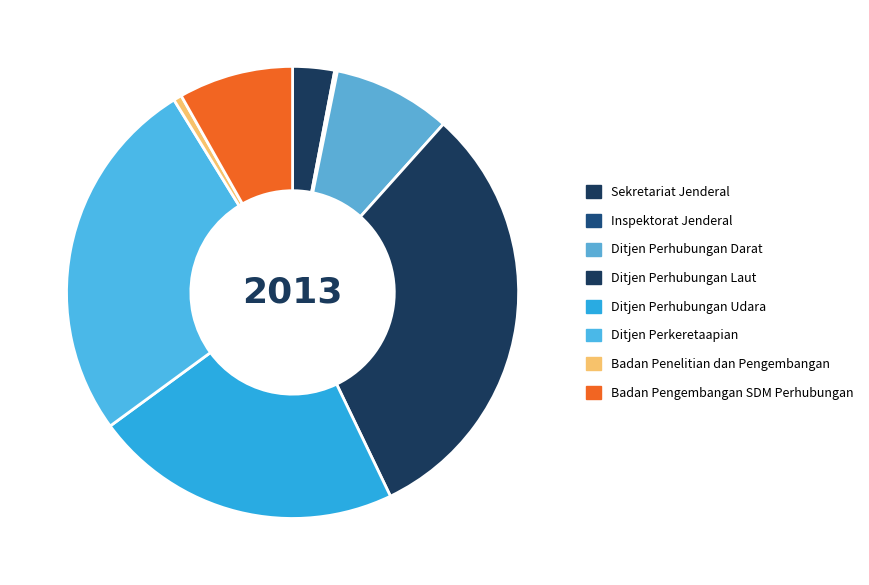

Which slice is the smallest?

Inspektorat Jenderal